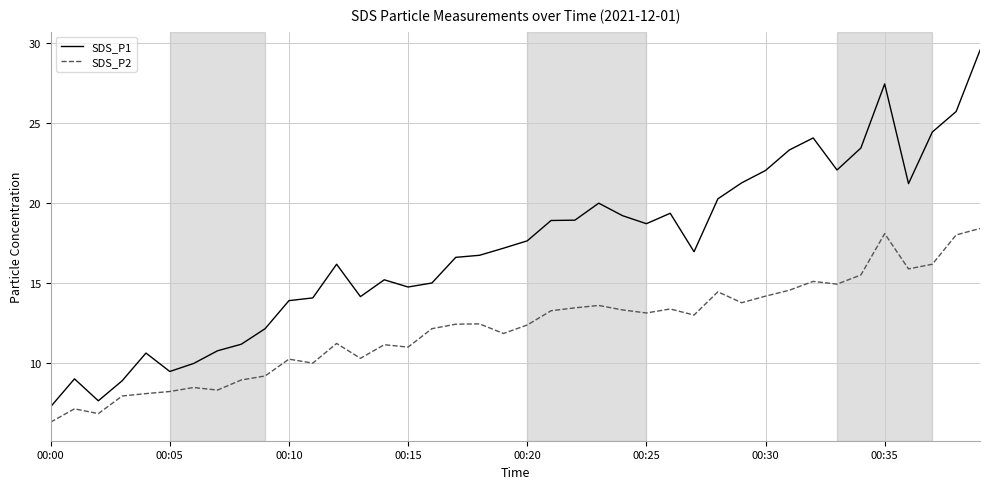

True or false: SDS_P1 and SDS_P2 cross at least once.

False